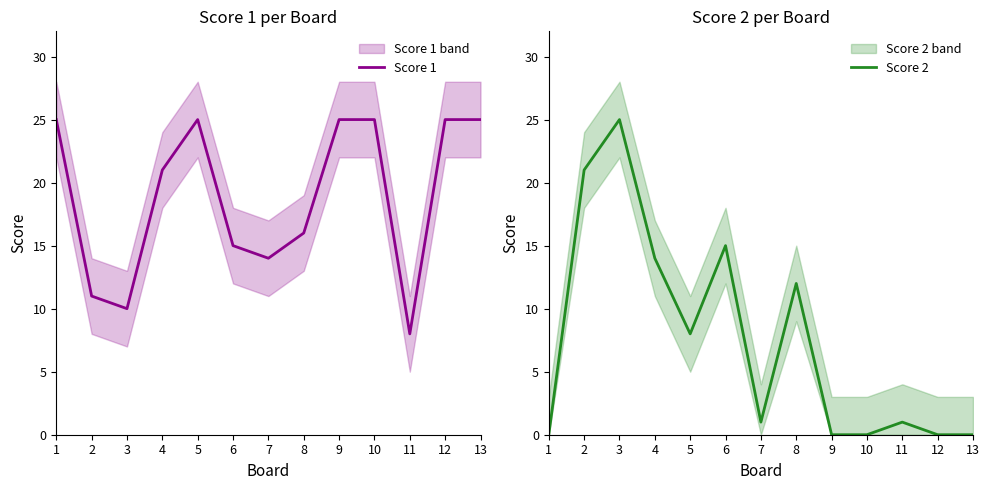

What is the highest value of the Score 1 series?

25